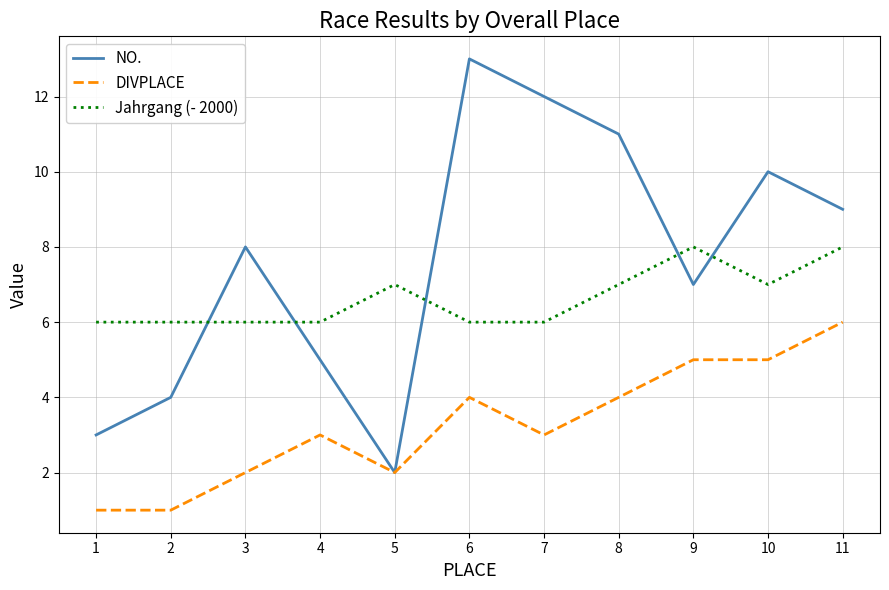

What is the difference between the second highest and minimum values in the Jahrgang (- 2000) series?

2